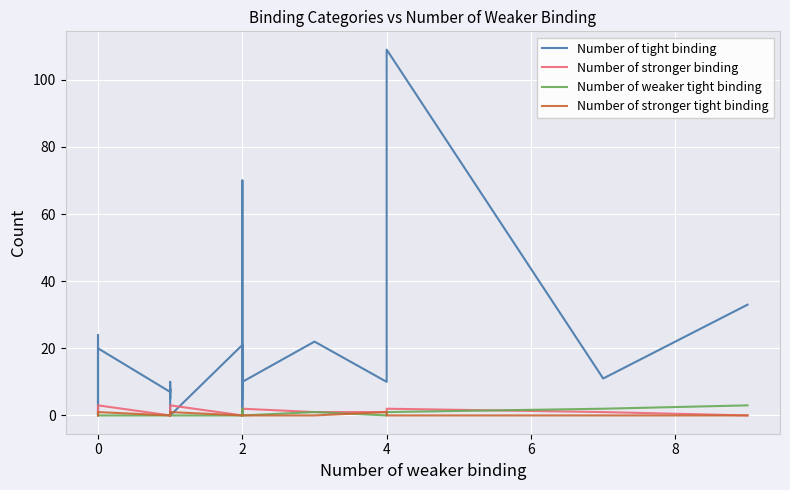

What is the difference between the maximum and minimum values in the Number of tight binding series?

109